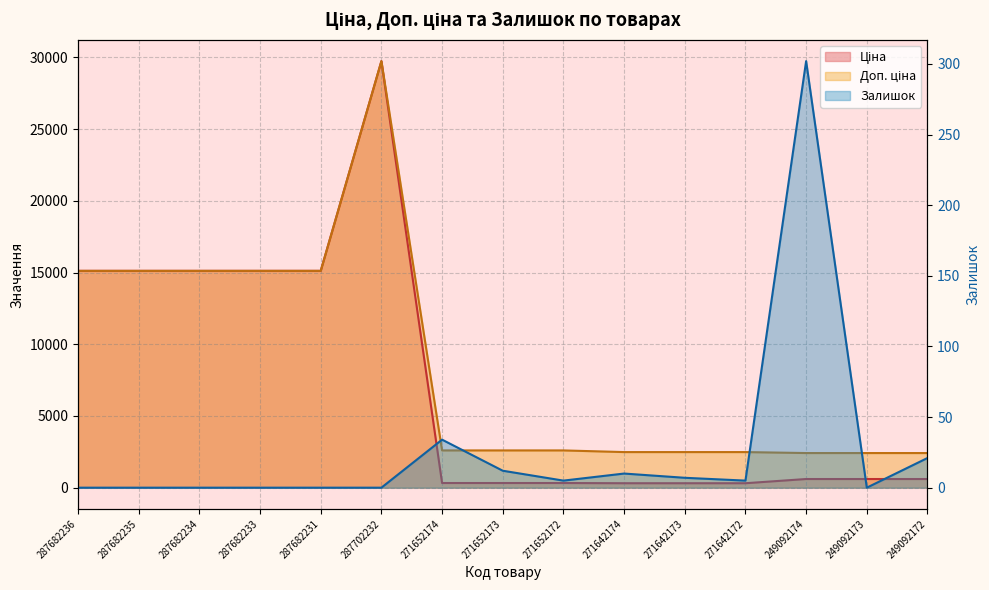

What is the label of the 15th point from the right?

287682236